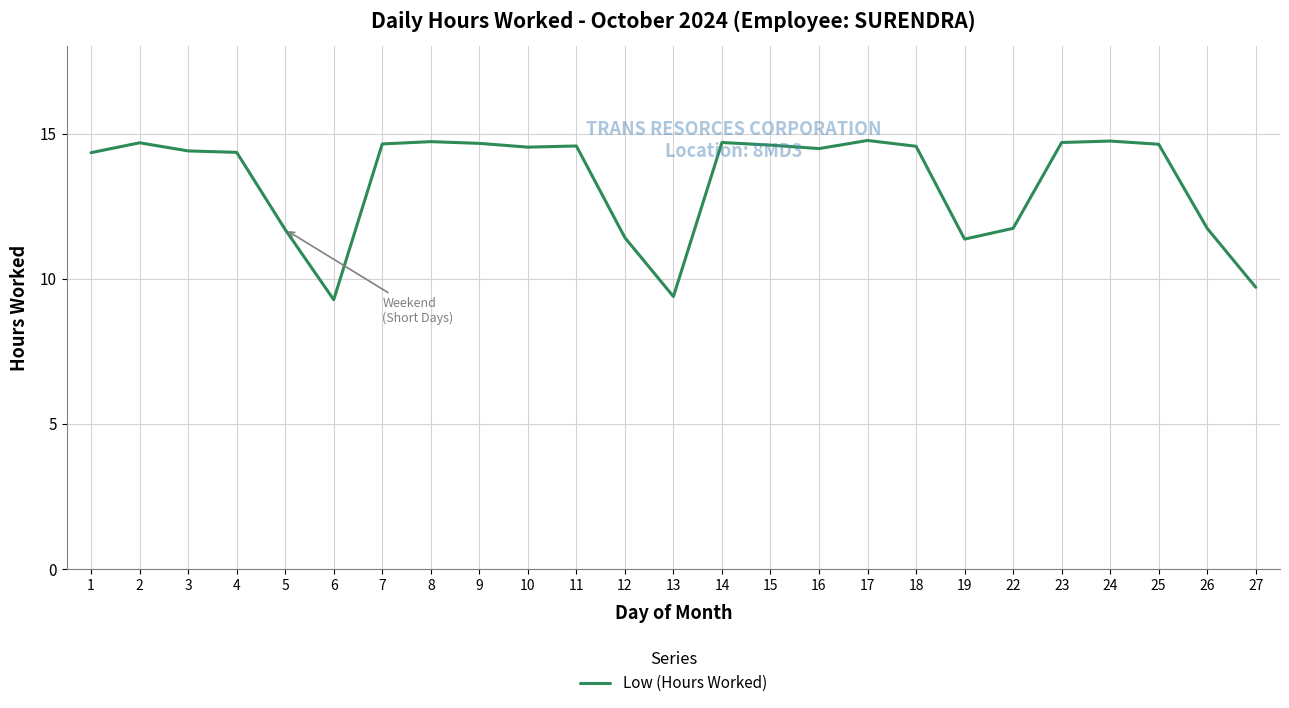

Does the chart display data point markers on the line(s)?

No